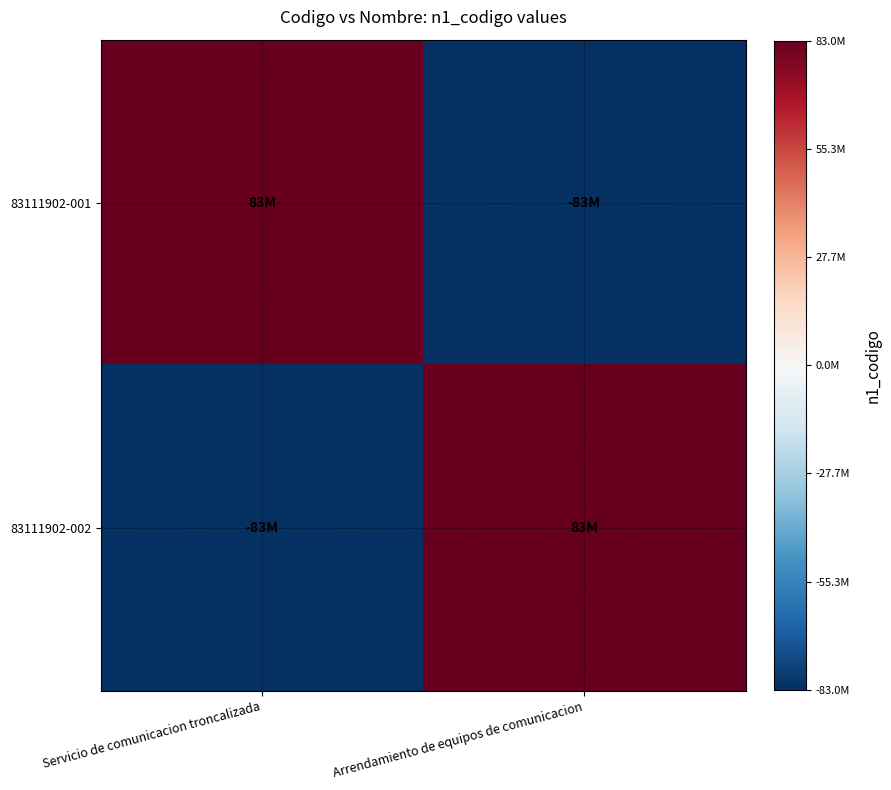

Count the number of data series in this chart.

2